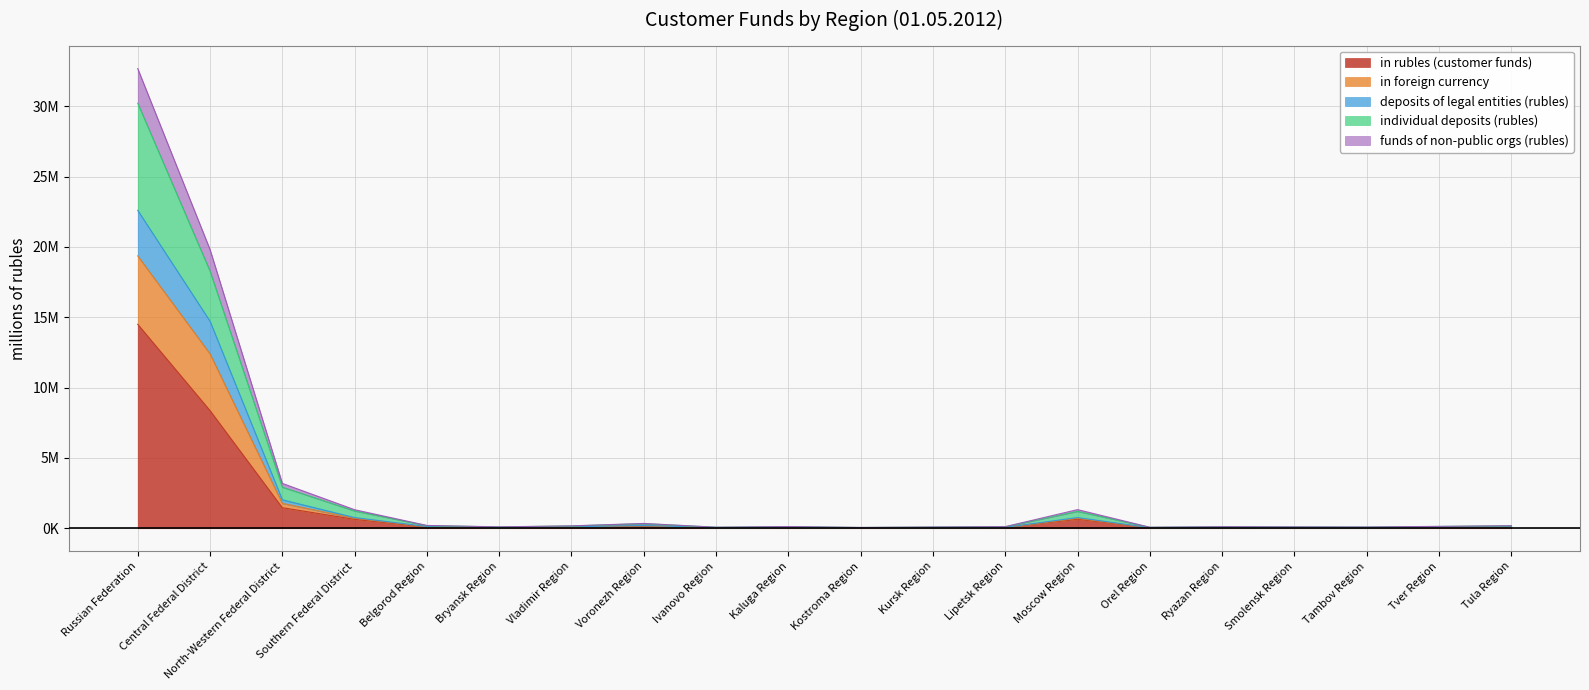

At how many categories does at least one series exceed 16660620?

2